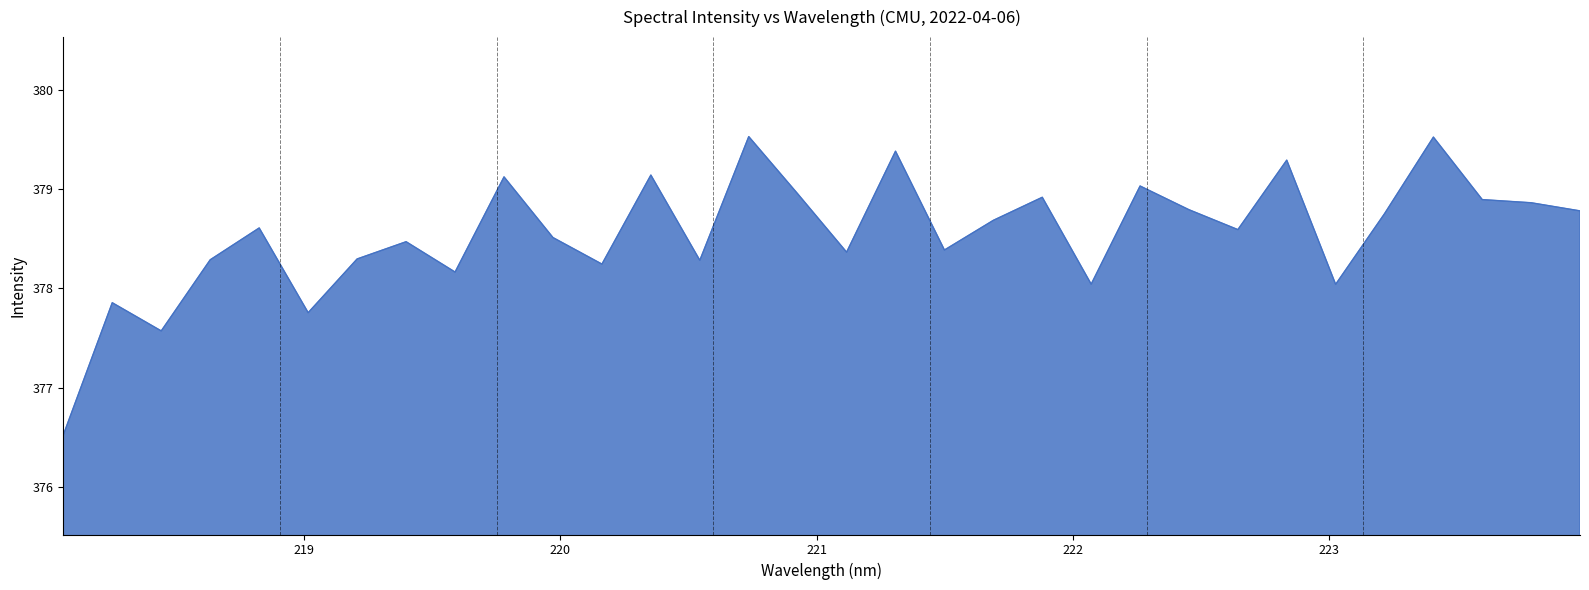

What is the maximum value shown in the chart?

379.5